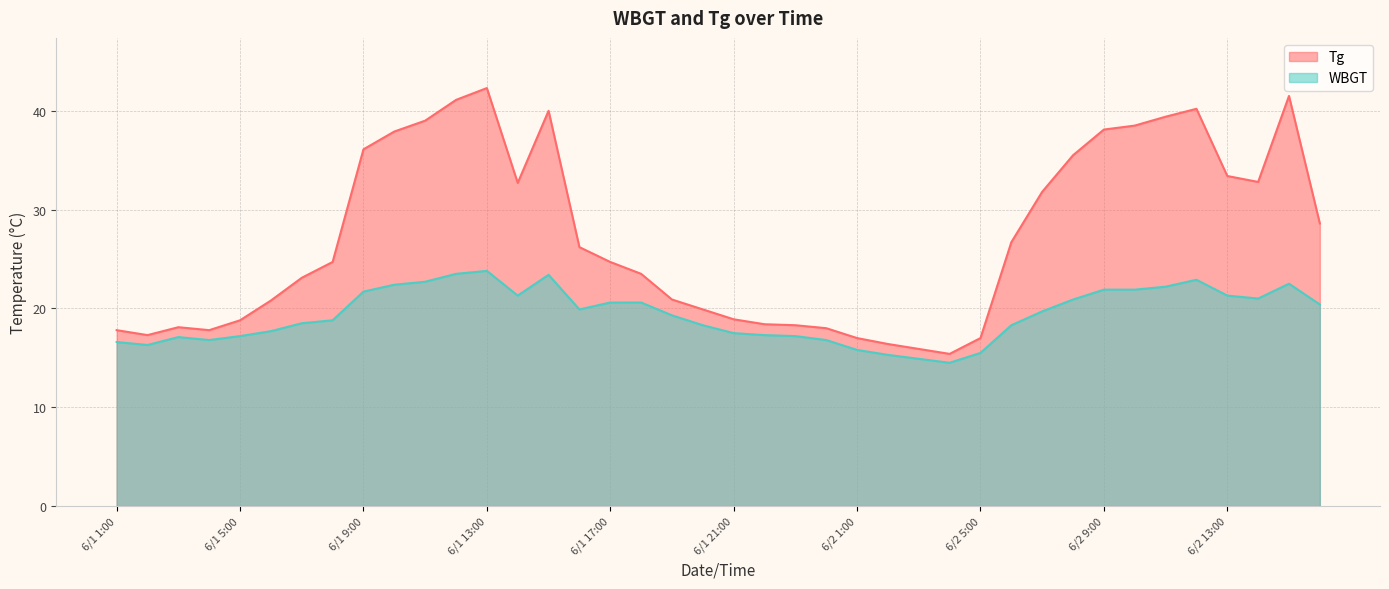

What is the label of the 11th point from the right?

6/2 6:00